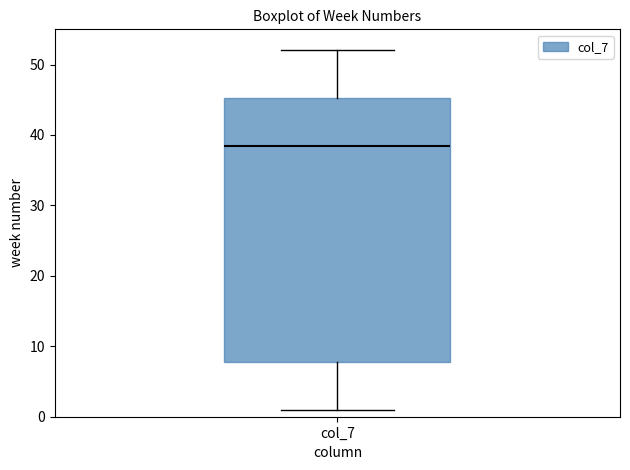

Where is the lower edge of the box for col_7 on the y-axis? The values are not printed on the chart, so give them approximately, as read against the axis.

8